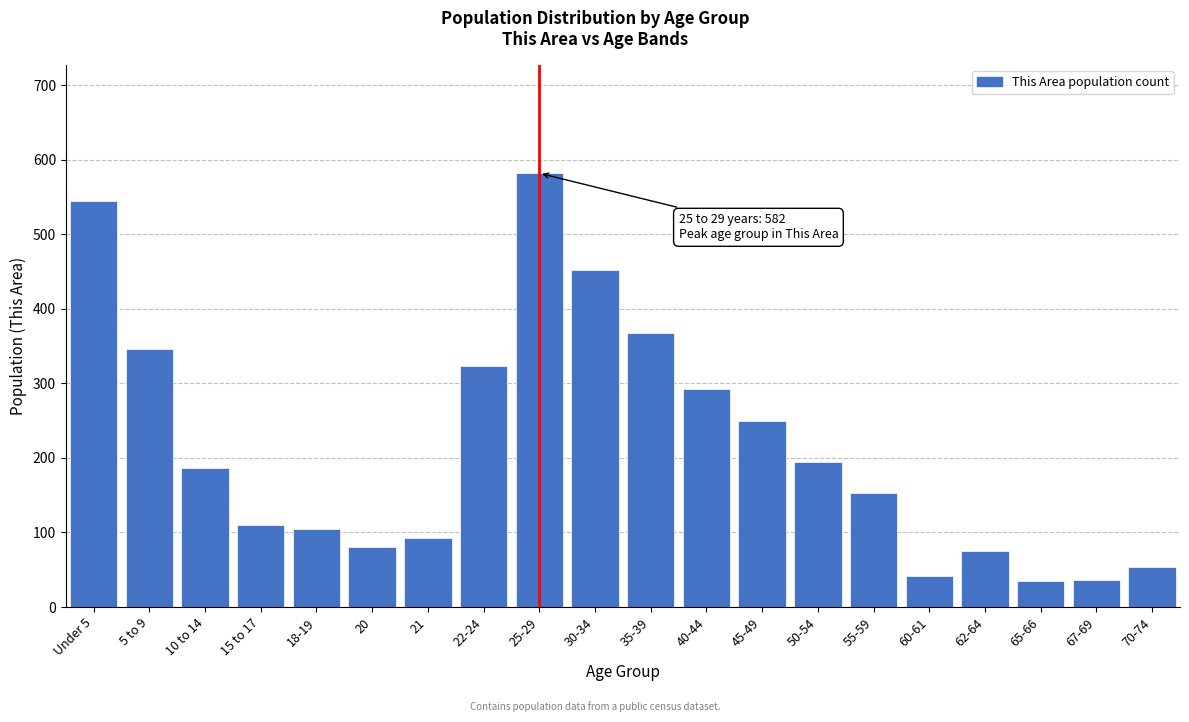

What is the difference between the values at 65-66 and 15 to 17?

75